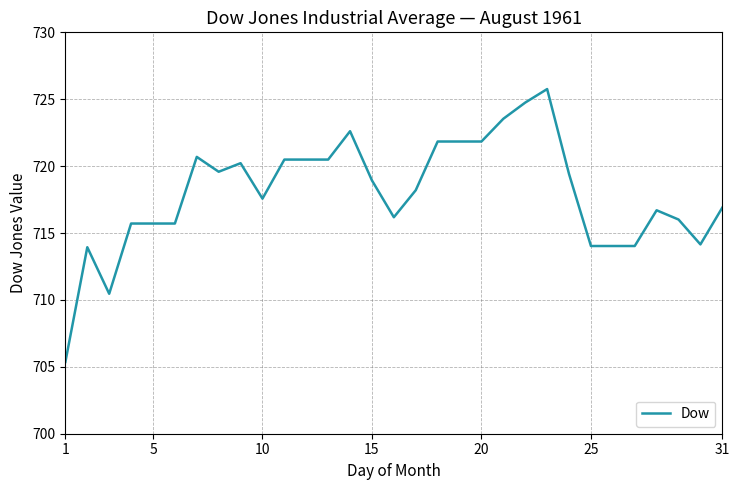

Does the chart have visible grid lines?

Yes